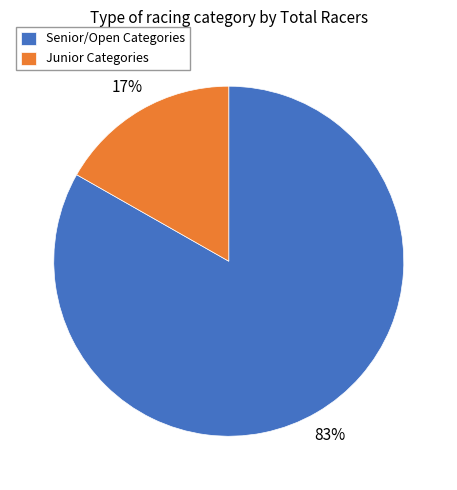

Count the number of slices in the pie.

2